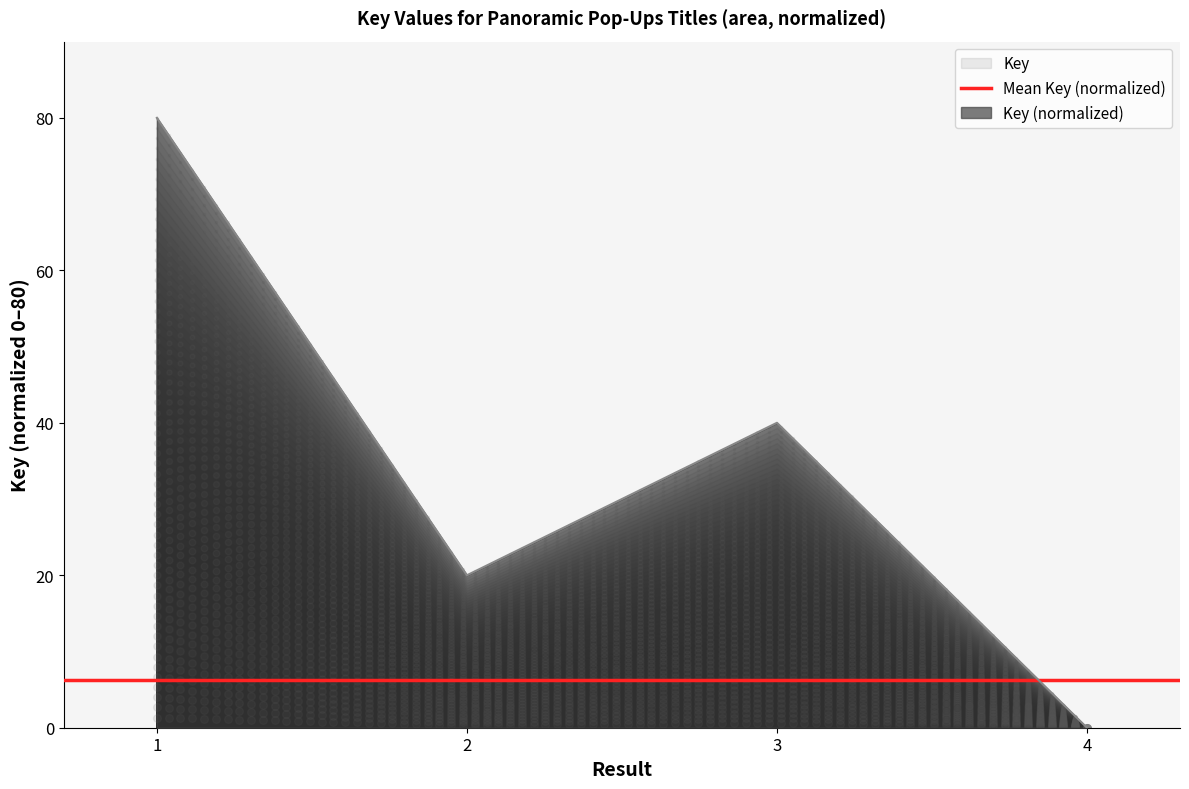

What is the change in value from 1 to 4?

-80